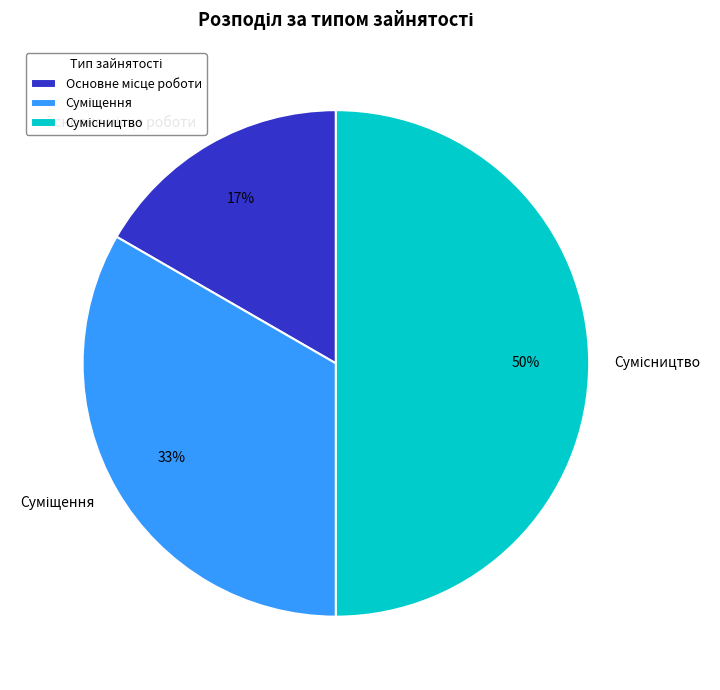

To the nearest percent, what is the average slice percentage?

33%